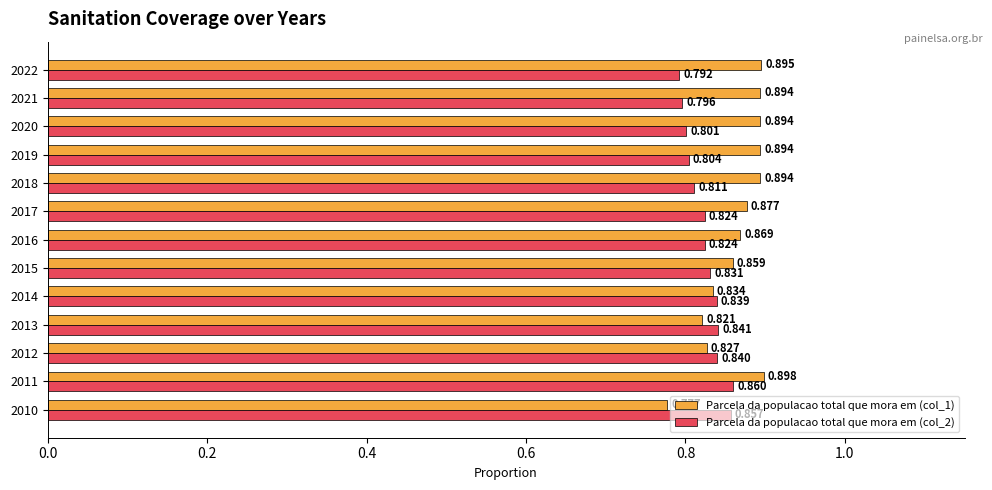

Is the value of Parcela da populacao total que mora em (col_1) at 2020 greater than the value of Parcela da populacao total que mora em (col_2) at 2015?

Yes